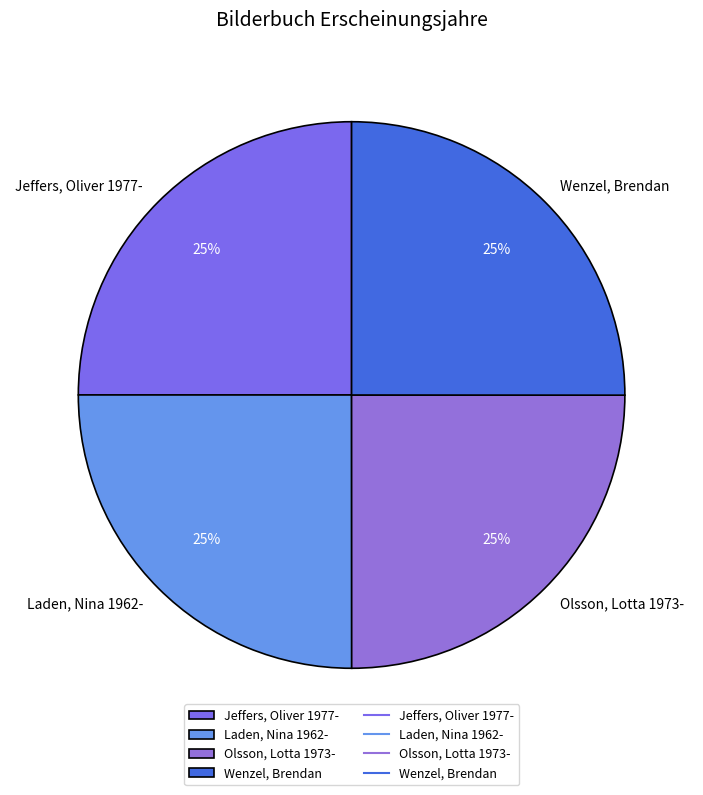

To the nearest percent, what portion does Wenzel, Brendan represent?

25%